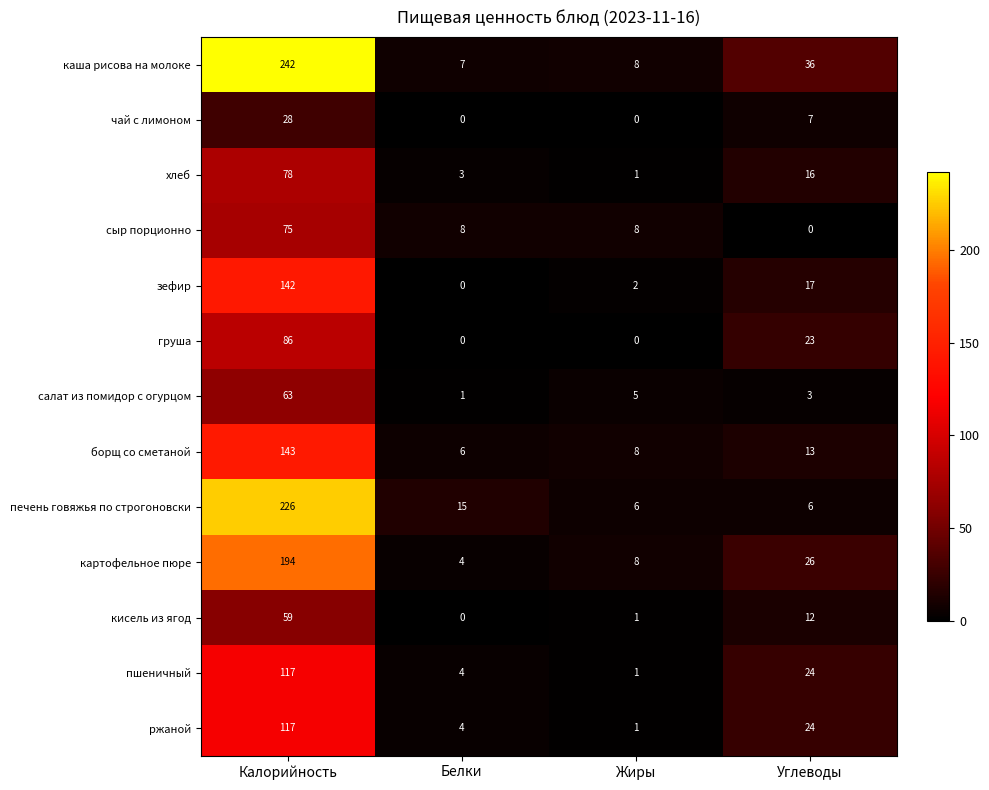

What is the total value across all series at Белки?

52